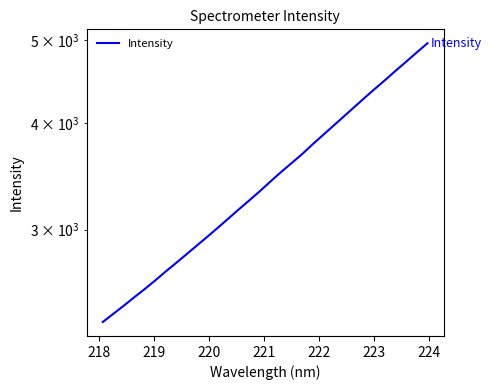

Is this an area chart (filled region under the line)?

No